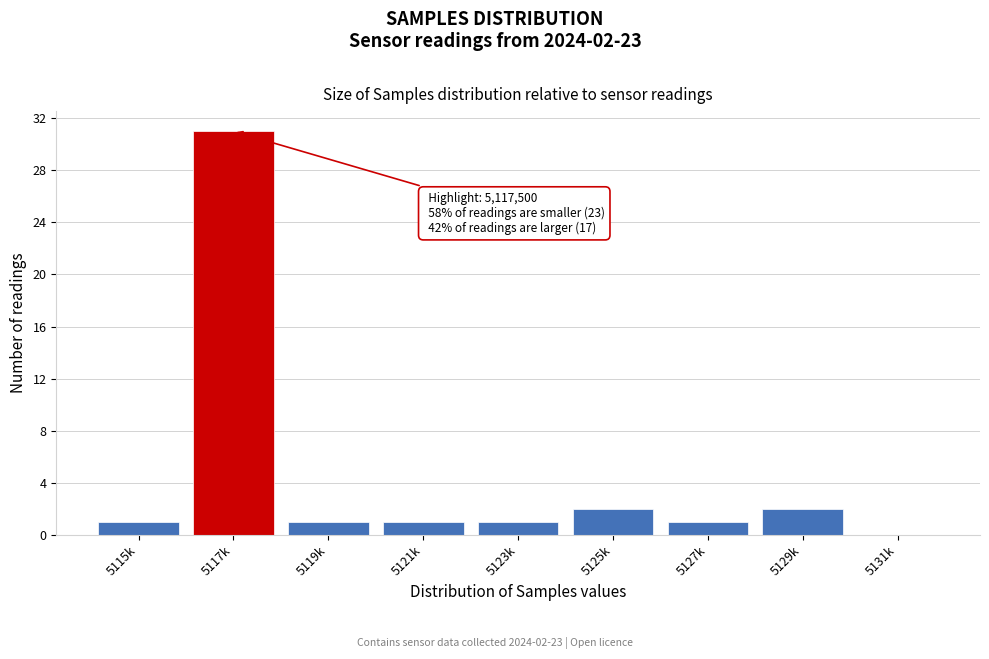

Reading left to right, list all the values displayed in this chart.

5115k=1	5117k=31	5119k=1	5121k=1	5123k=1	5125k=2	5127k=1	5129k=2	5131k=0